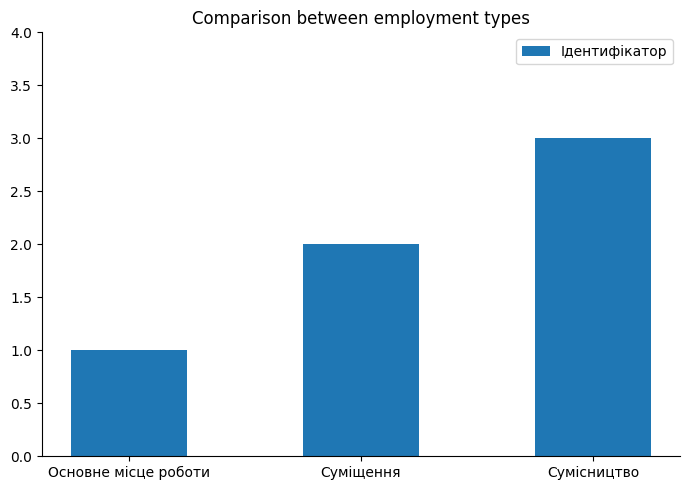

What is the average value?

2